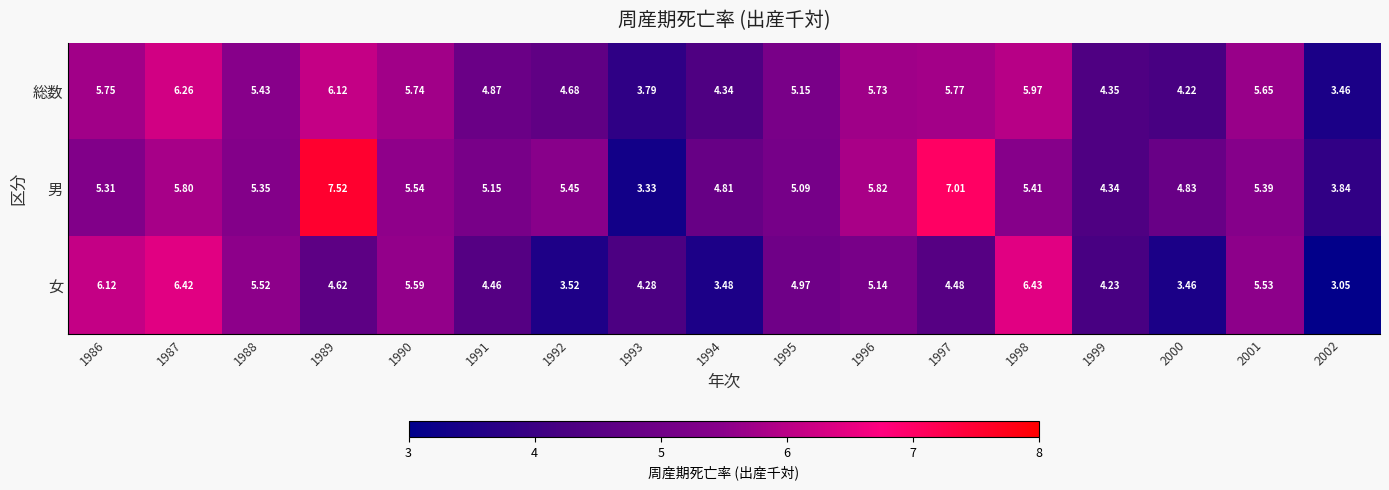

Between 1987 and 2001, which series saw the biggest shift?

女